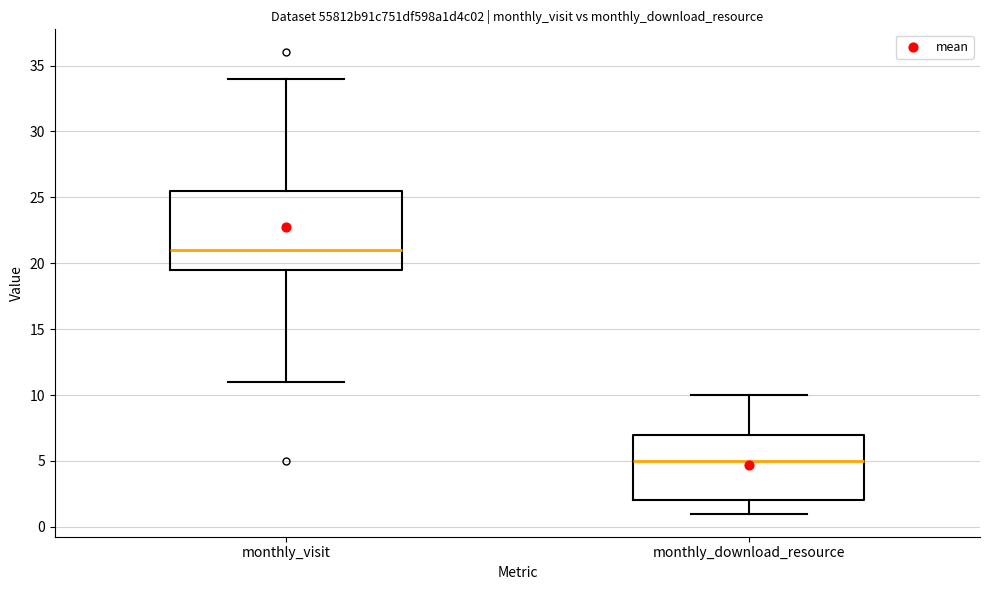

Which box has the lowest median line?

monthly_download_resource